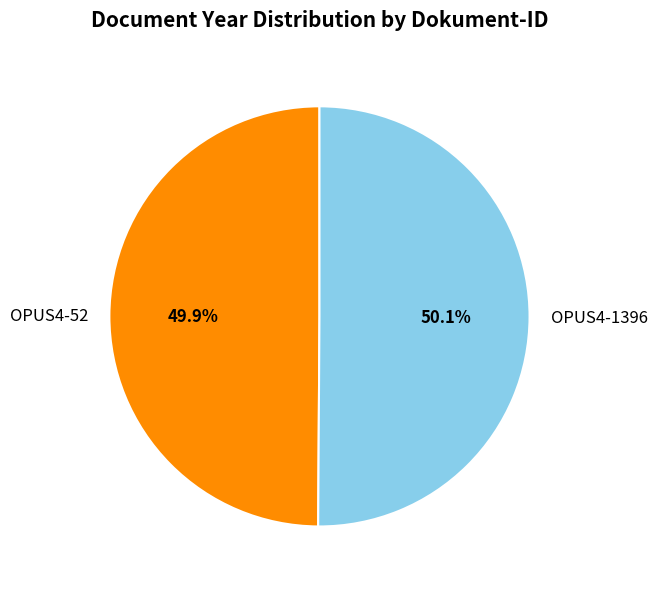

To the nearest percent, what percentage of the pie is OPUS4-1396?

50%